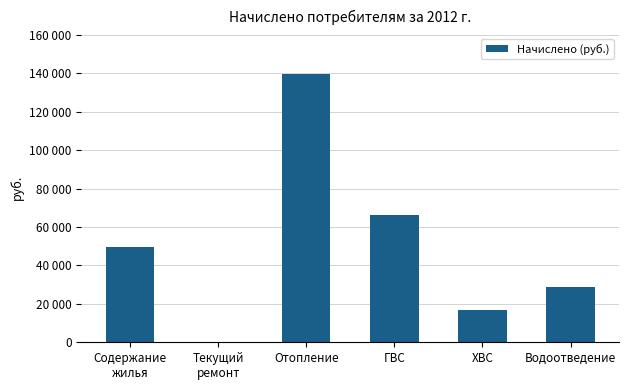

List the labels in order of value, smallest first.

Текущий
ремонт, ХВС, Водоотведение, Содержание
жилья, ГВС, Отопление